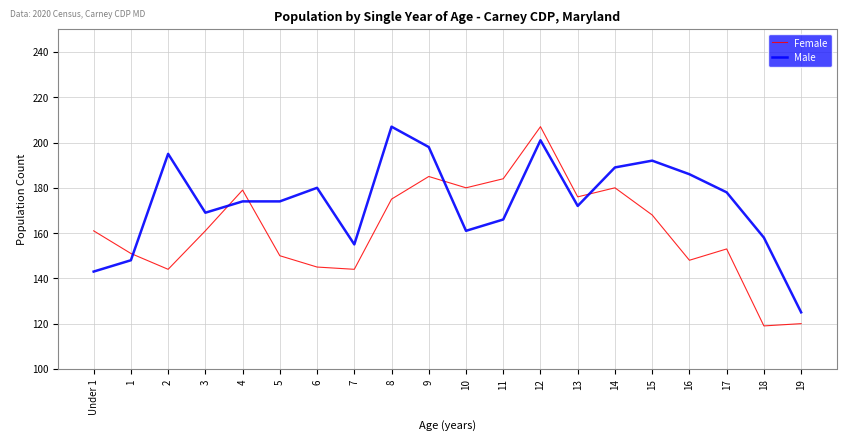

The value of Male at 1 is 42. True or false?

False